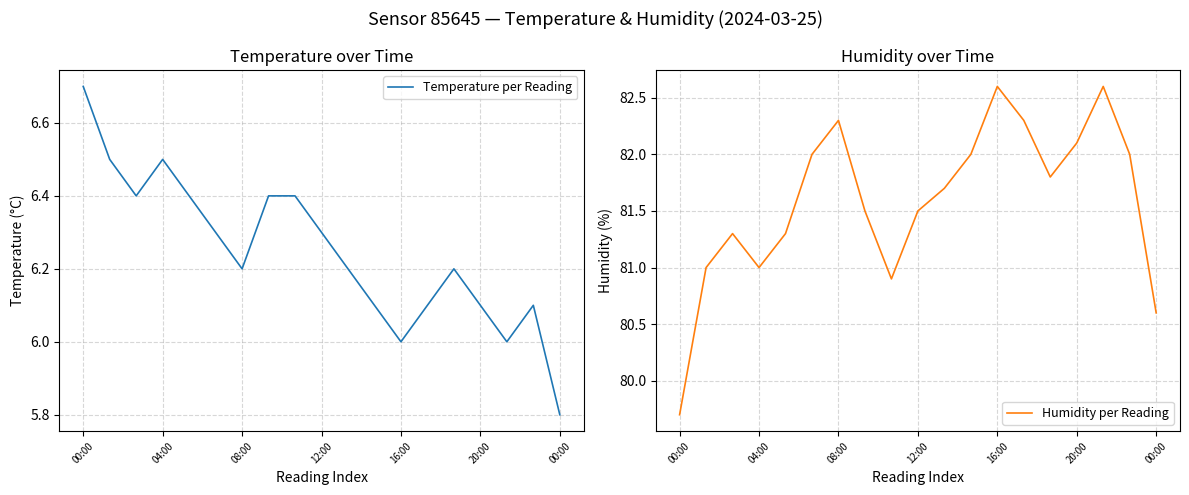

The Humidity per Reading series shows 80.9 at 8. True or false?

True